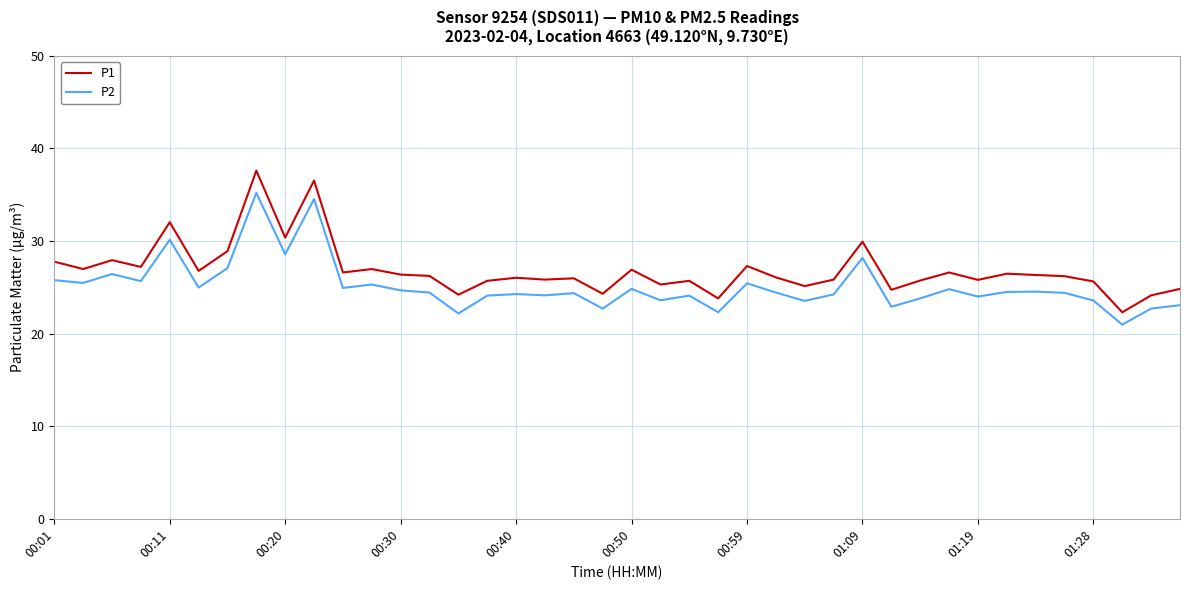

Count the number of data series in this chart.

2